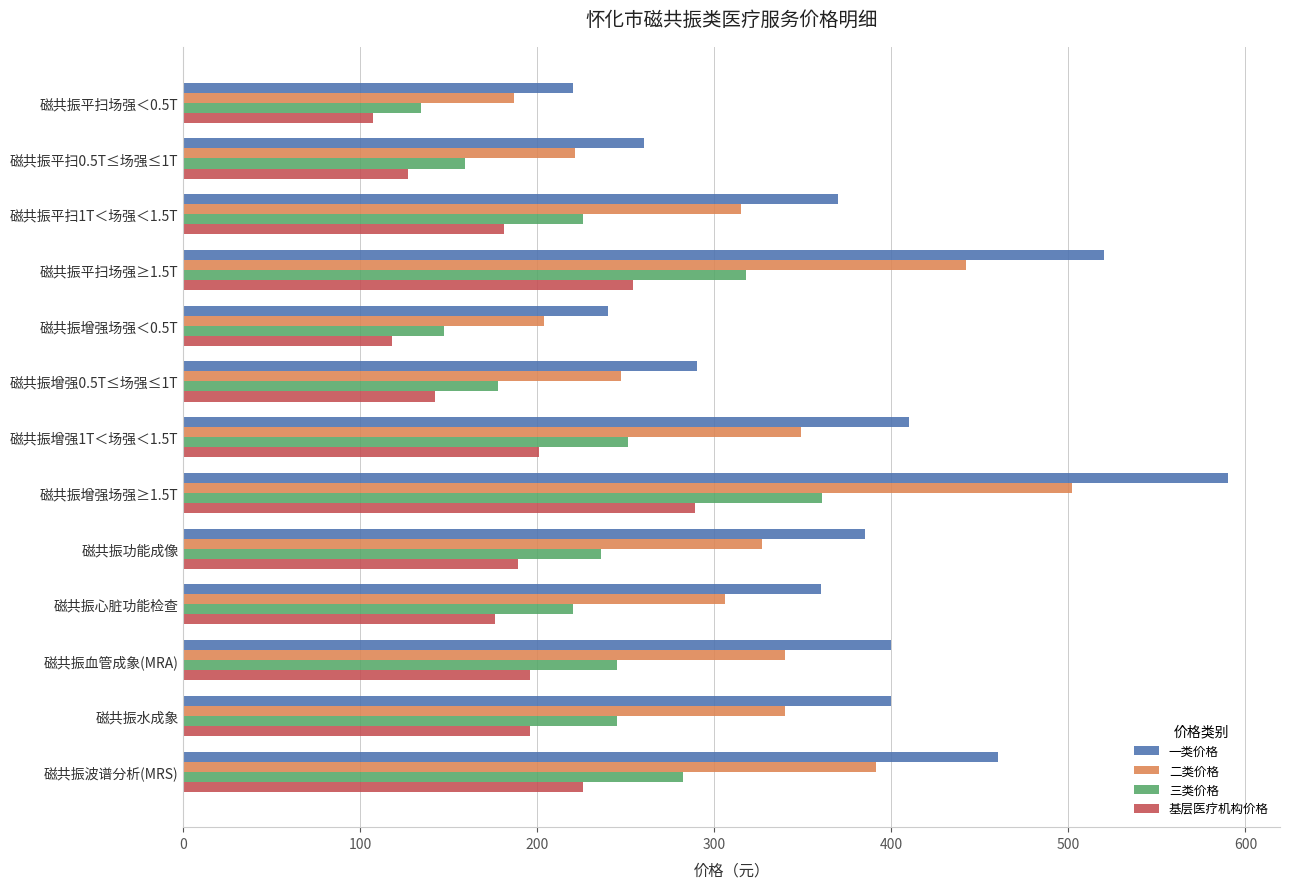

List the series in order of their peak value, lowest first.

基层医疗机构价格, 三类价格, 二类价格, 一类价格